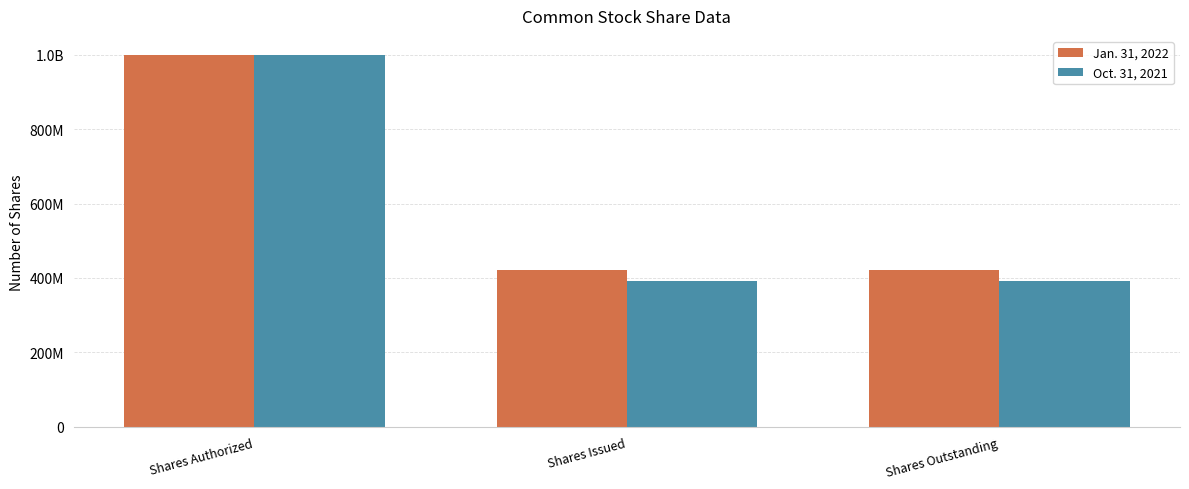

What position from the right is Shares Authorized?

3